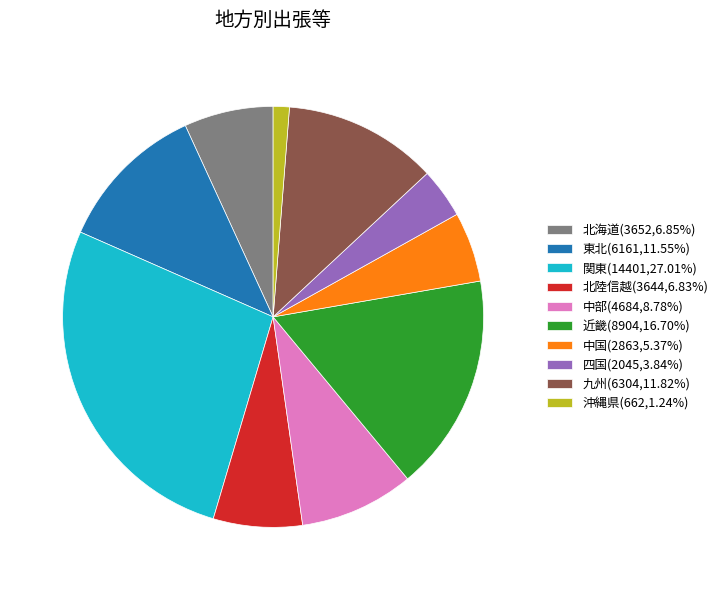

Approximately how many times larger is the value at 北陸信越(3644,6.83%) compared to 九州(6304,11.82%)?

0.6